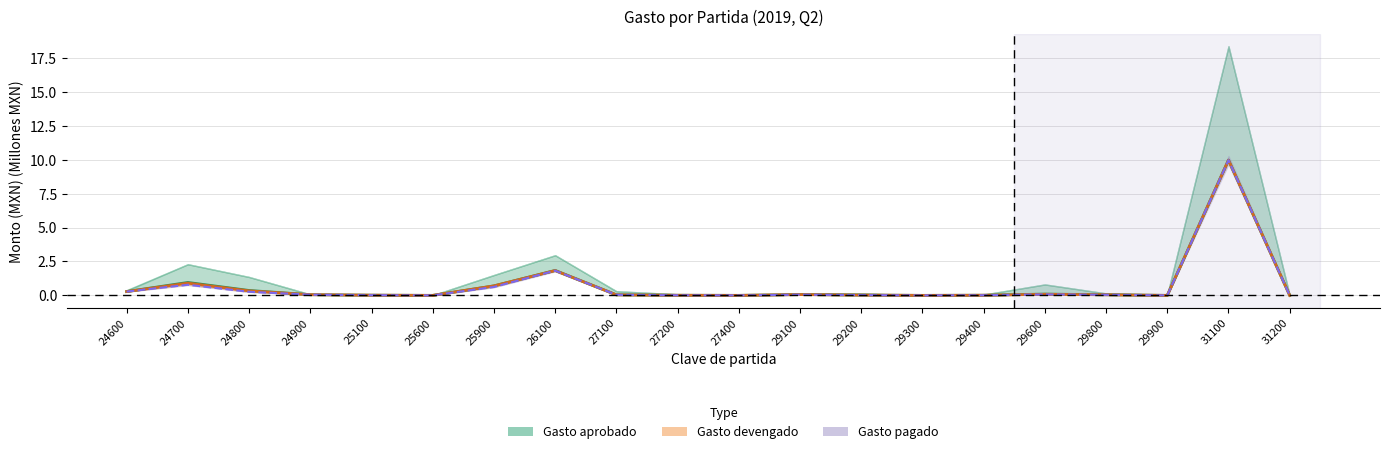

True or false: Gasto ejercido and Gasto comprometido cross at least once.

False